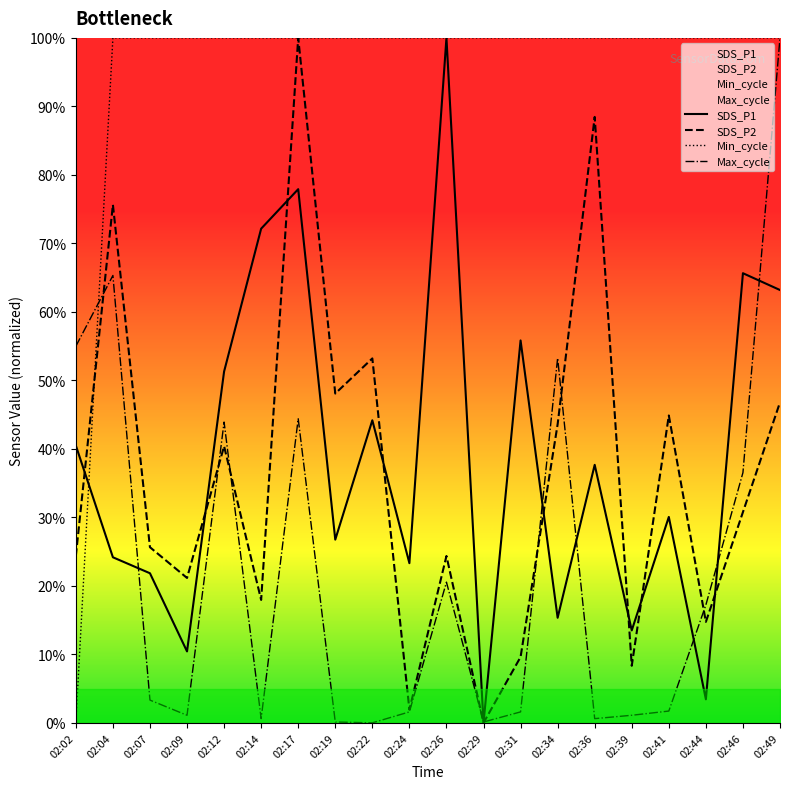

Reading right to left, what are all the values shown in this chart?

SDS_P1: 0.6	0.7	0.0	0.3	0.1	0.4	0.2	0.6	0.0	1.0	0.2	0.4	0.3	0.8	0.7	0.5	0.1	0.2	0.2	0.4
SDS_P2: 0.5	0.3	0.1	0.4	0.1	0.9	0.4	0.1	0.0	0.2	0.0	0.5	0.5	1.0	0.2	0.4	0.2	0.3	0.8	0.2
Min_cycle: 1.0	1.0	1.0	1.0	1.0	1.0	1.0	1.0	1.0	1.0	1.0	1.0	1.0	1.0	1.0	1.0	1.0	1.0	1.0	0.0
Max_cycle: 1.0	0.4	0.2	0.0	0.0	0.0	0.5	0.0	0.0	0.2	0.0	0.0	0.0	0.4	0.0	0.4	0.0	0.0	0.7	0.5